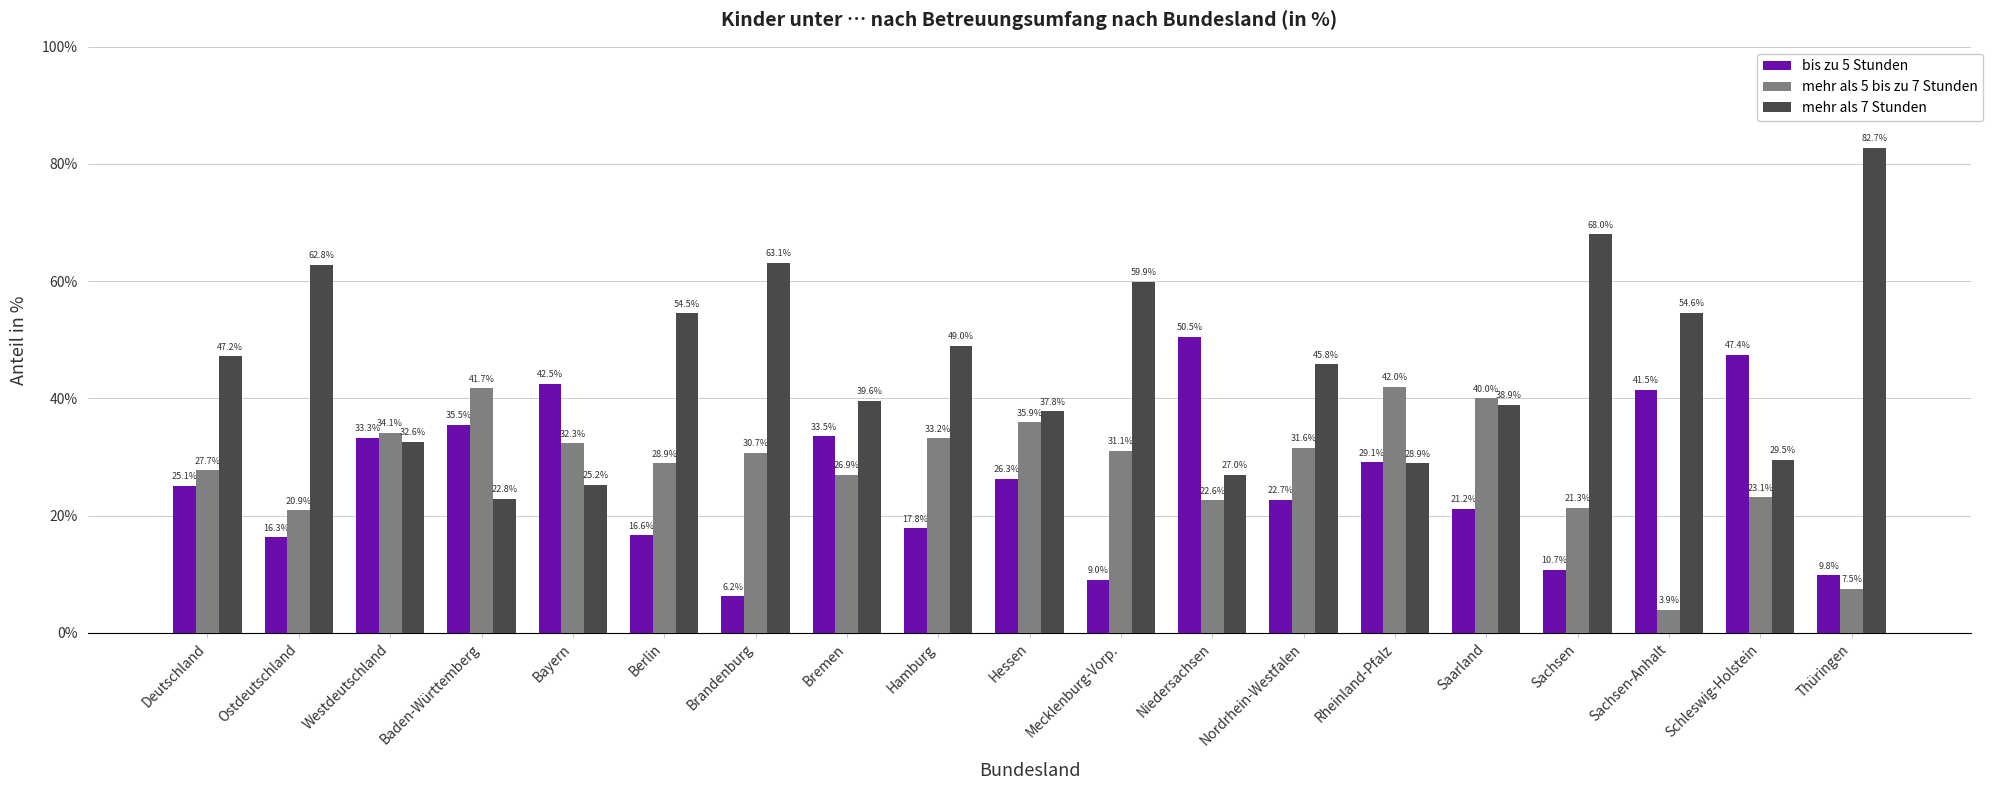

At which label does mehr als 7 Stunden first exceed 45?

Deutschland